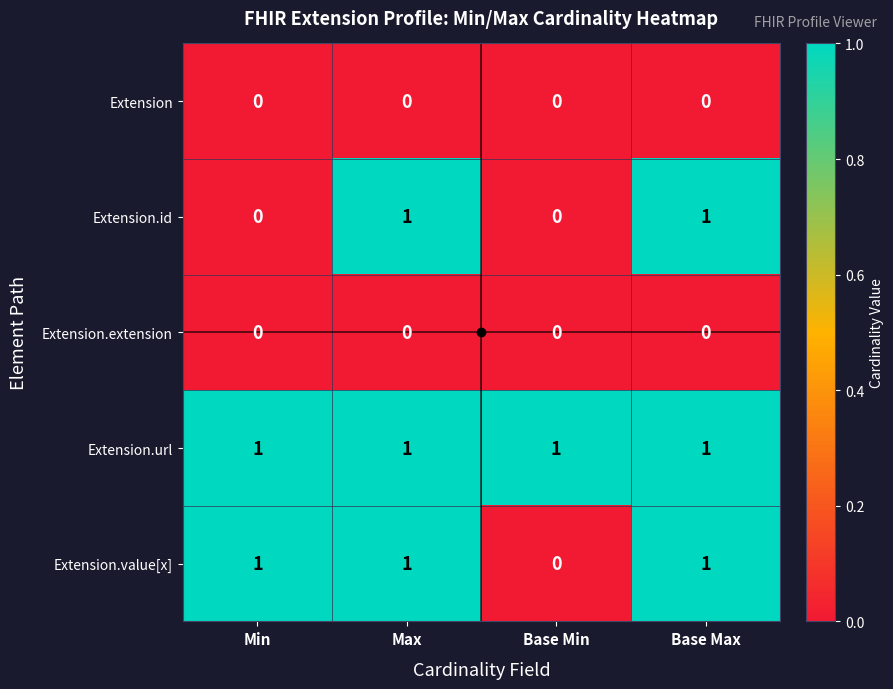

Is it true that Extension.extension equals 0 at Min?

True